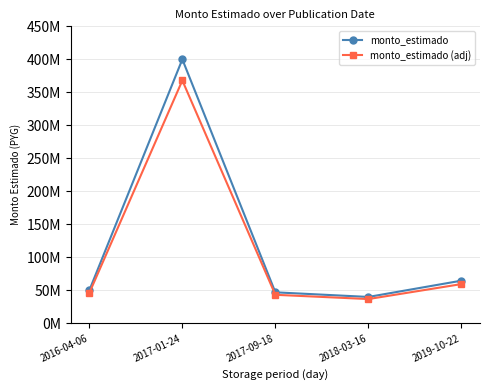

Does the chart have visible grid lines?

Yes